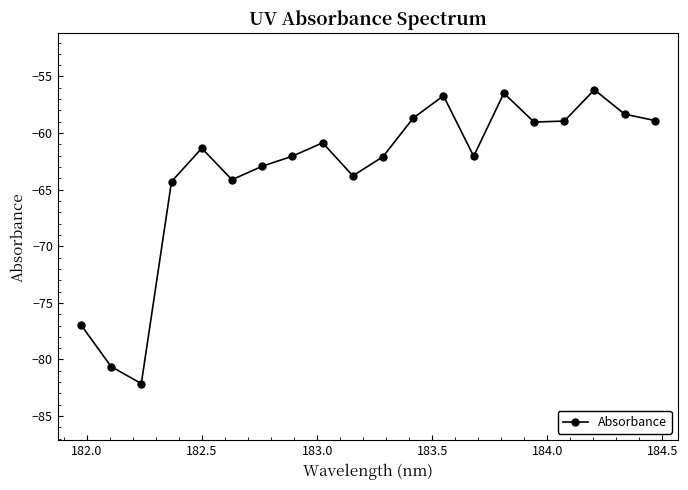

What is the difference between the second highest and second lowest values?

24.1